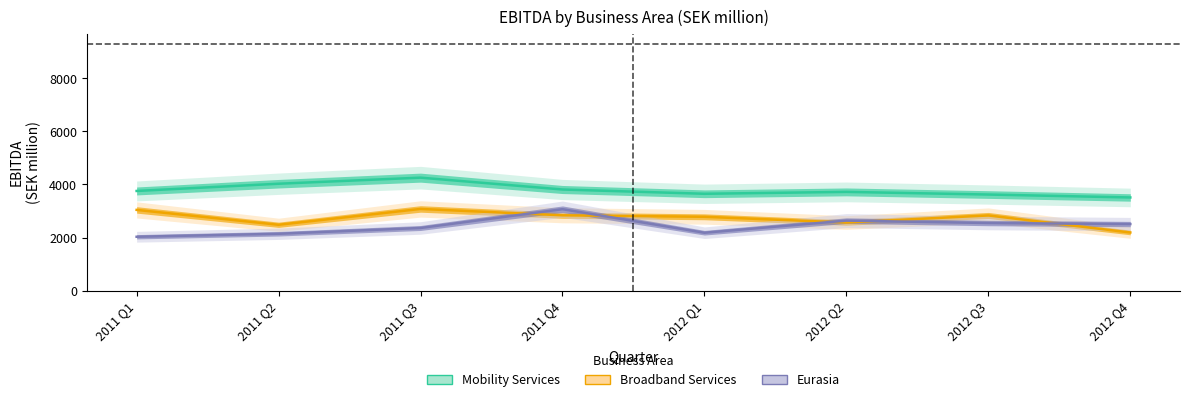

The Broadband Services series shows 3473 at 2012 Q4. True or false?

False